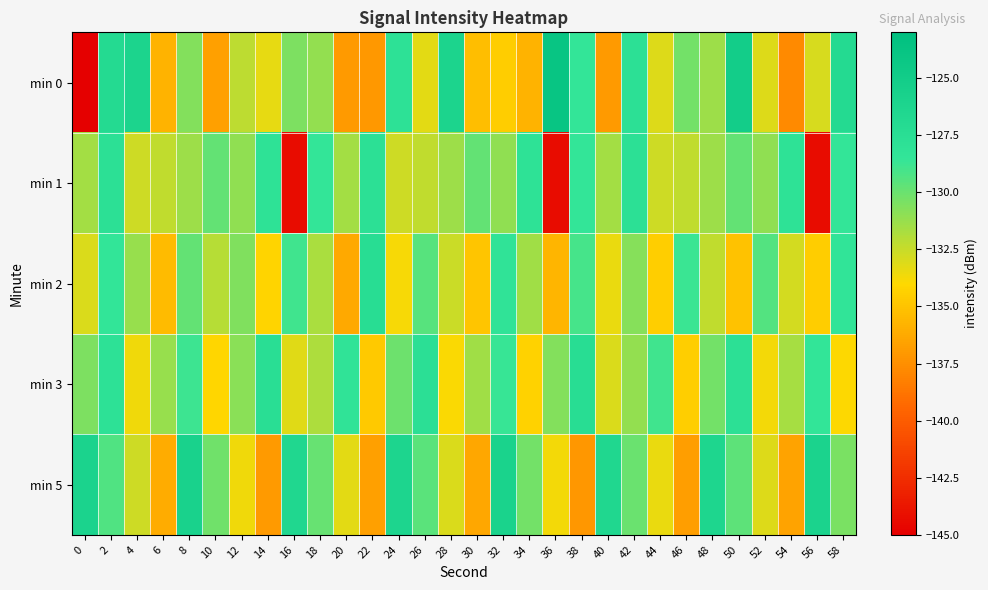

Reading left to right, extract all data points from this chart.

min 0: 0=-216.4	2=-126.9	4=-126.1	6=-135.8	8=-130.7	10=-136.7	12=-132.3	14=-133.4	16=-130.5	18=-131.1	20=-137.0	22=-137.0	24=-127.9	26=-133.3	28=-126.1	30=-135.3	32=-134.5	34=-135.7	36=-123.9	38=-128.5	40=-136.9	42=-127.8	44=-133.1	46=-130.3	48=-131.4	50=-125.1	52=-133.1	54=-137.7	56=-132.9	58=-126.9
min 1: 0=-131.5	2=-127.8	4=-132.7	6=-132.4	8=-131.4	10=-129.8	12=-131.0	14=-128.0	16=-144.3	18=-128.6	20=-131.5	22=-127.8	24=-132.7	26=-132.4	28=-131.4	30=-129.8	32=-131.0	34=-128.0	36=-144.3	38=-128.6	40=-131.5	42=-127.8	44=-132.7	46=-132.4	48=-131.4	50=-129.8	52=-131.0	54=-128.0	56=-144.3	58=-128.6
min 2: 0=-133.0	2=-128.5	4=-131.2	6=-135.4	8=-129.8	10=-132.1	12=-130.6	14=-134.2	16=-128.9	18=-131.7	20=-136.3	22=-127.4	24=-133.8	26=-129.5	28=-132.6	30=-134.9	32=-128.2	34=-131.5	36=-135.7	38=-129.1	40=-133.4	42=-130.8	44=-134.5	46=-128.7	48=-132.3	50=-135.1	52=-129.4	54=-132.8	56=-134.6	58=-128.4
min 3: 0=-130.5	2=-127.9	4=-133.6	6=-131.2	8=-128.8	10=-134.1	12=-130.9	14=-127.5	16=-133.2	18=-131.8	20=-128.3	22=-134.7	24=-130.1	26=-127.7	28=-133.9	30=-131.5	32=-128.6	34=-134.3	36=-130.7	38=-127.3	40=-133.0	42=-131.1	44=-128.9	46=-134.5	48=-130.3	50=-127.8	52=-133.7	54=-131.6	56=-128.5	58=-134.0
min 5: 0=-126.0	2=-129.3	4=-132.7	6=-136.1	8=-125.8	10=-130.2	12=-133.6	14=-137.0	16=-126.5	18=-129.9	20=-133.3	22=-136.7	24=-126.2	26=-129.6	28=-133.0	30=-136.4	32=-125.9	34=-130.3	36=-133.7	38=-137.1	40=-126.6	42=-130.0	44=-133.4	46=-136.8	48=-126.3	50=-129.7	52=-133.1	54=-136.5	56=-126.0	58=-130.4